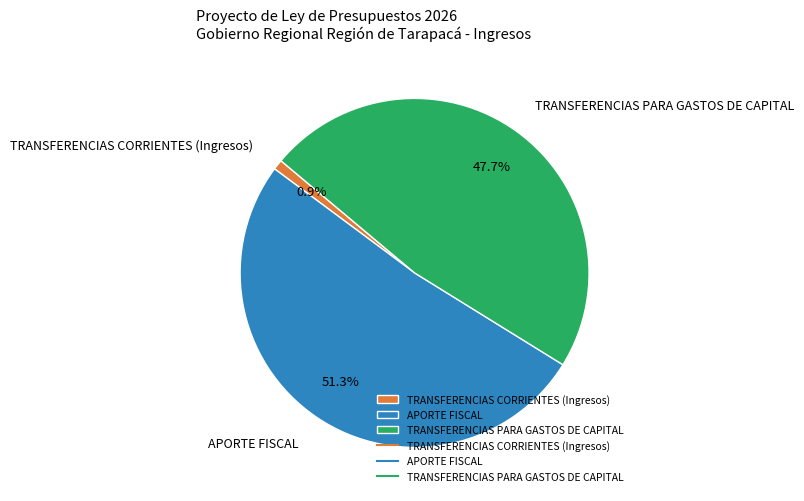

Between TRANSFERENCIAS CORRIENTES (Ingresos) and TRANSFERENCIAS PARA GASTOS DE CAPITAL, which is larger?

TRANSFERENCIAS PARA GASTOS DE CAPITAL